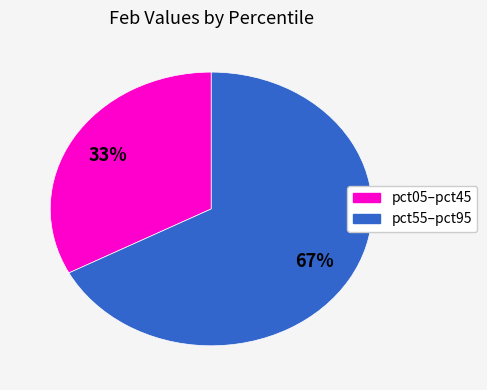

Is there any slice that represents more than half of the pie?

Yes